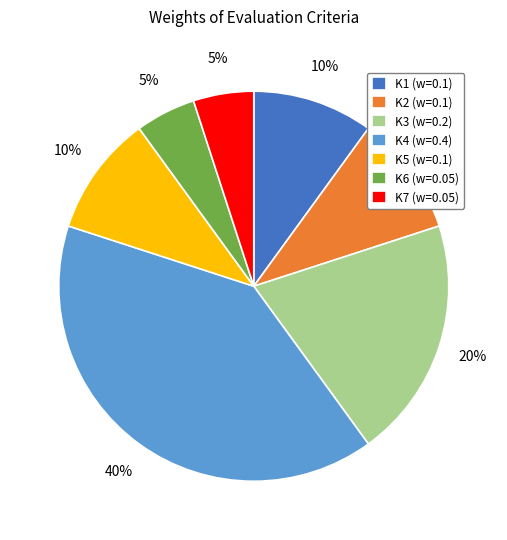

Between K2 (w=0.1) and K4 (w=0.4), which is larger?

K4 (w=0.4)